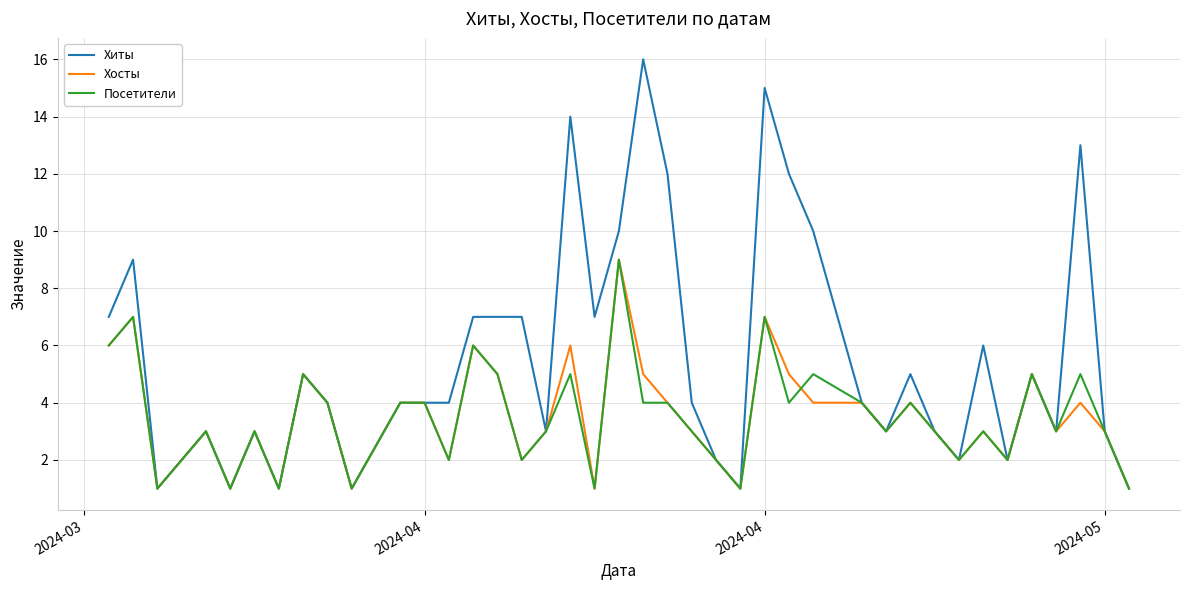

Which series has the largest range (max minus min)?

Хиты